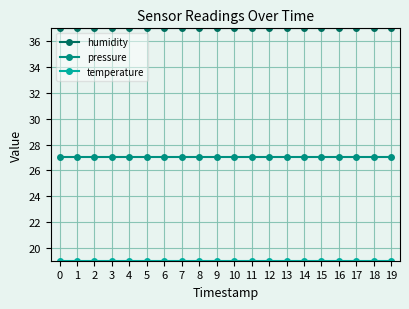

The value of pressure at 7 is 38. True or false?

False